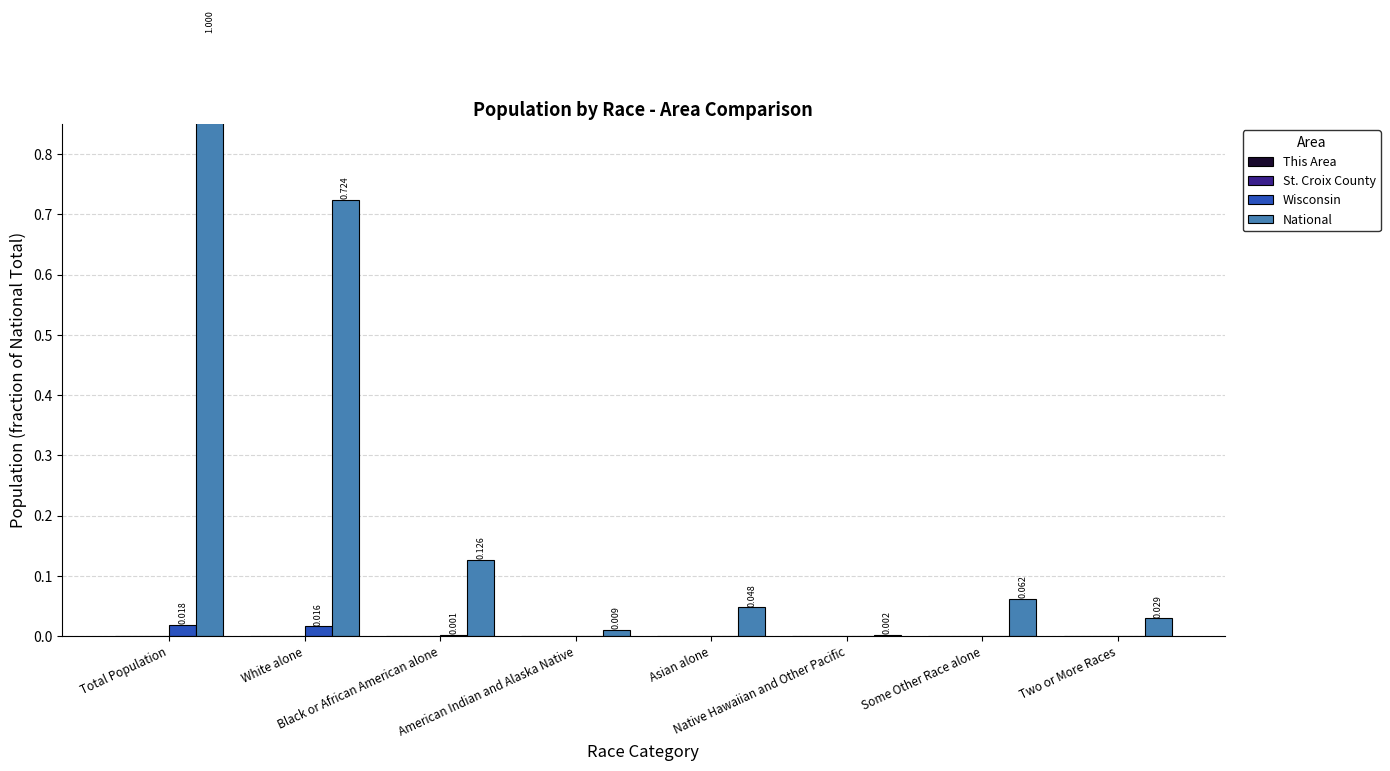

Rank the categories by Wisconsin value from lowest to highest.

Native Hawaiian and Other Pacific, American Indian and Alaska Native, Two or More Races, Asian alone, Some Other Race alone, Black or African American alone, White alone, Total Population